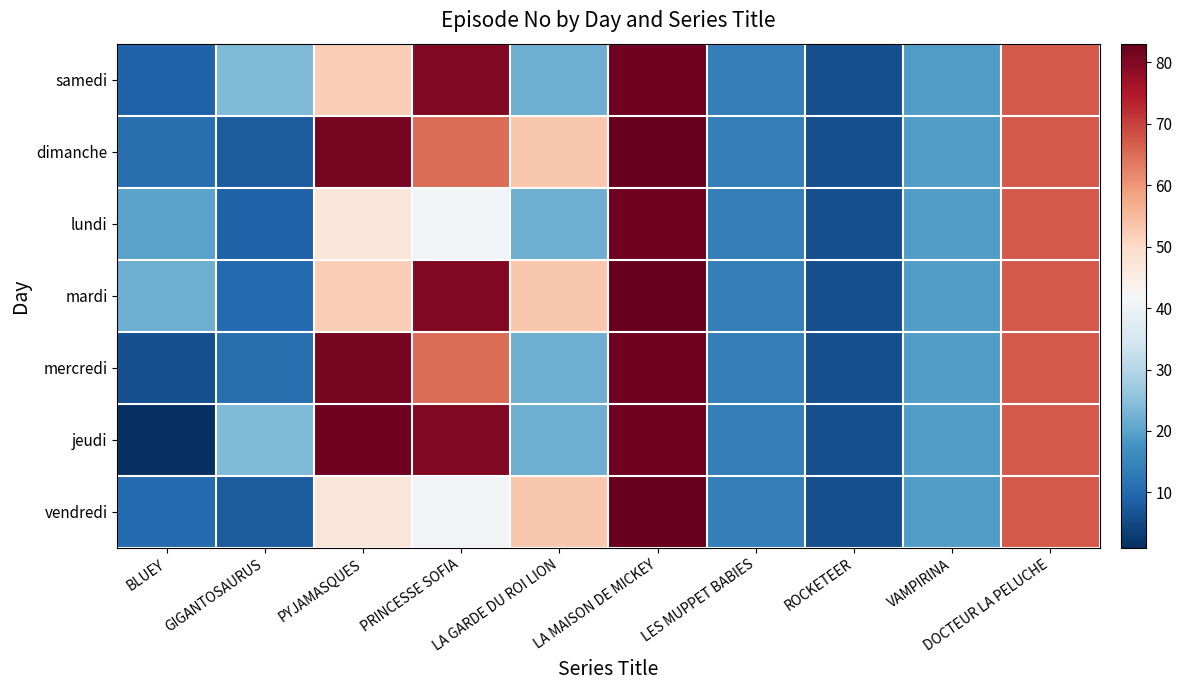

At which category is the sum across all series the highest?

LA MAISON DE MICKEY